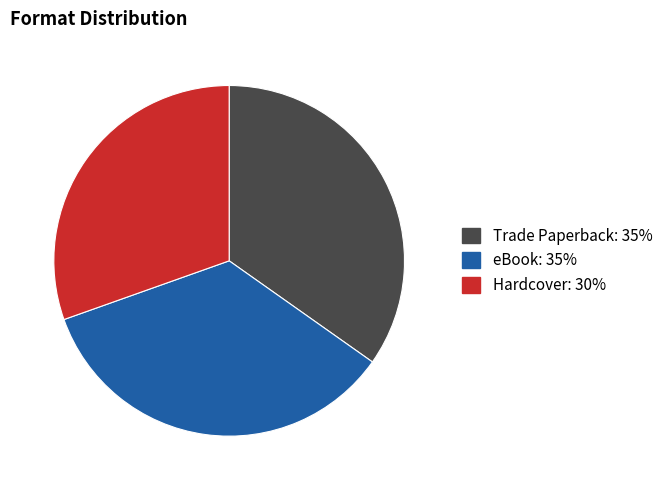

Does any single category account for the majority?

No